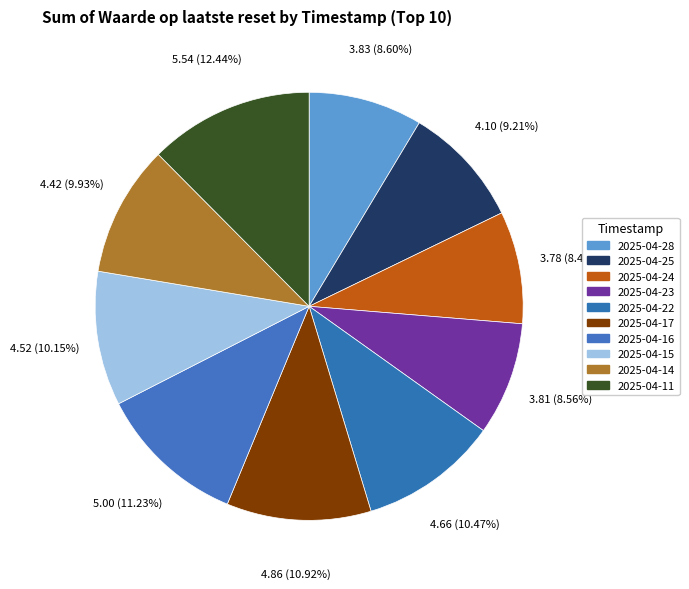

To the nearest percent, what portion does 2025-04-14 represent?

10%